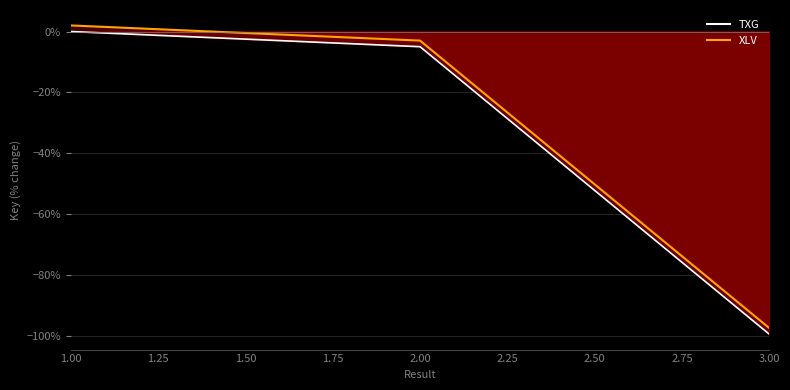

Between 1 and 3, which series saw the biggest shift?

TXG